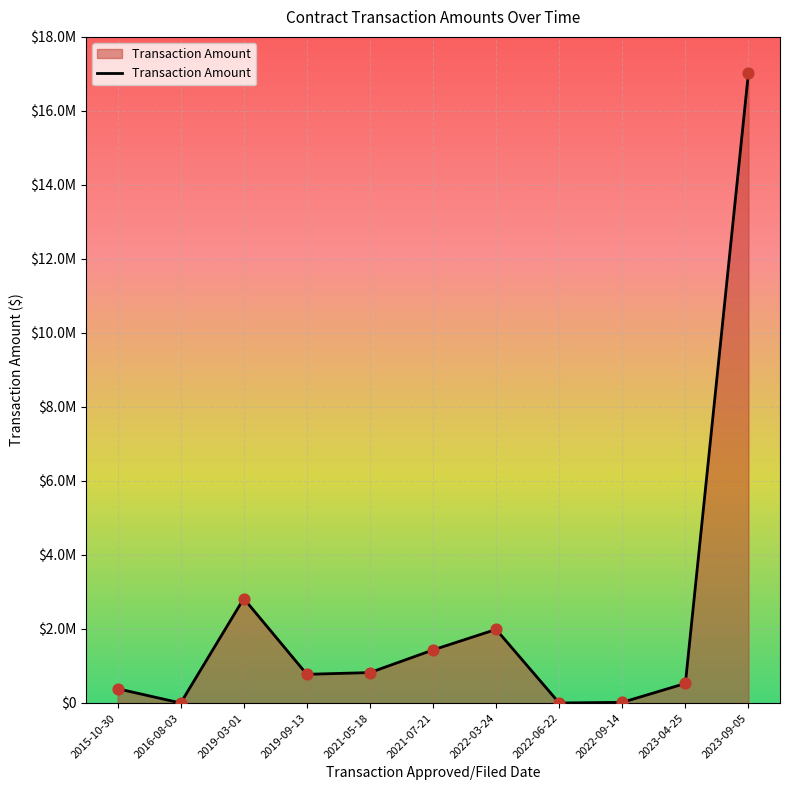

What is the change in value from 2015-10-30 to 2023-04-25?

+143664.0